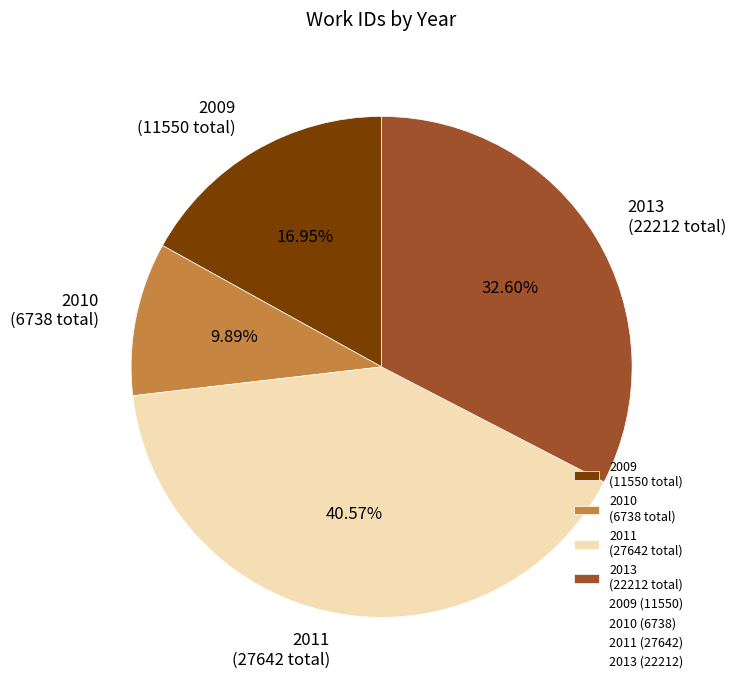

Does 2010 (6738 total) represent more than half of the total?

No